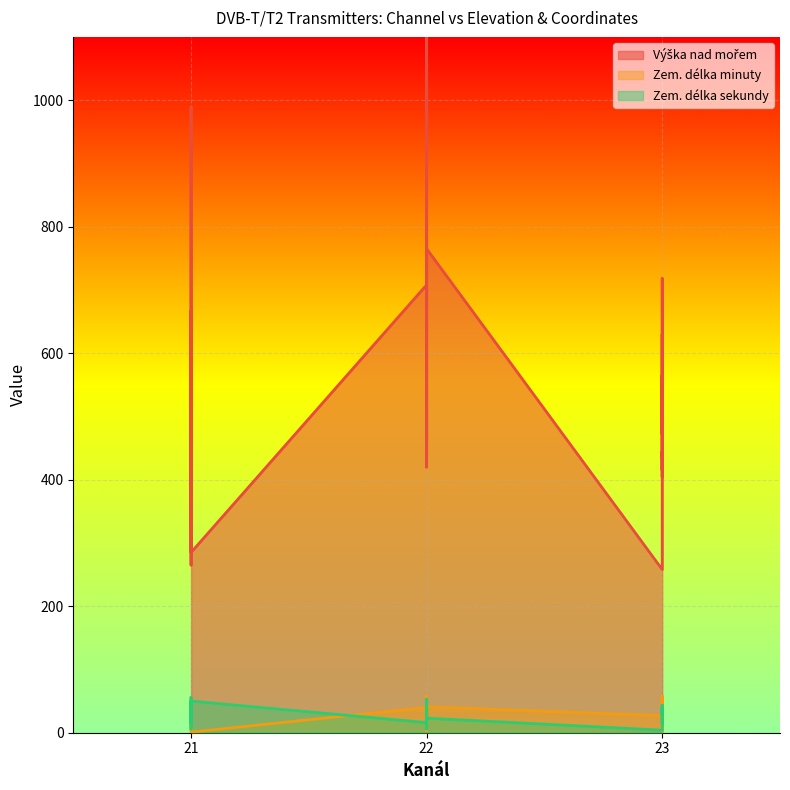

True or false: Zem. délka sekundy has a value of 56 at 21.

True